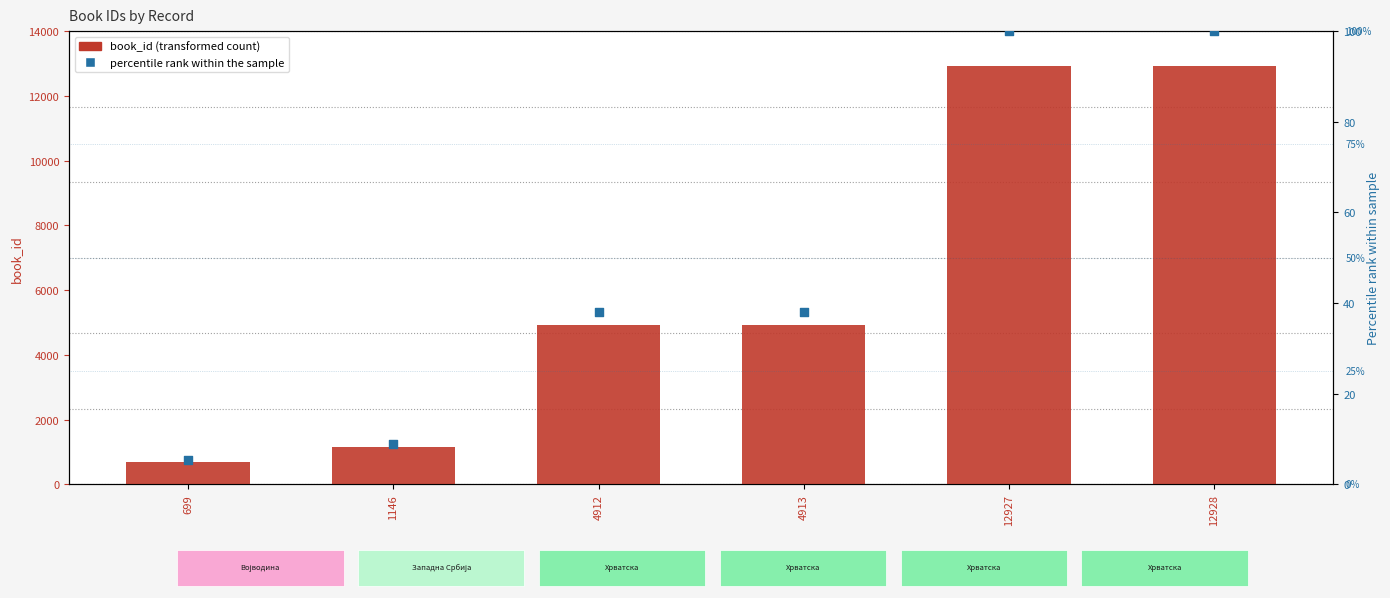

Which series has the largest total across all categories?

book_id (transformed count)